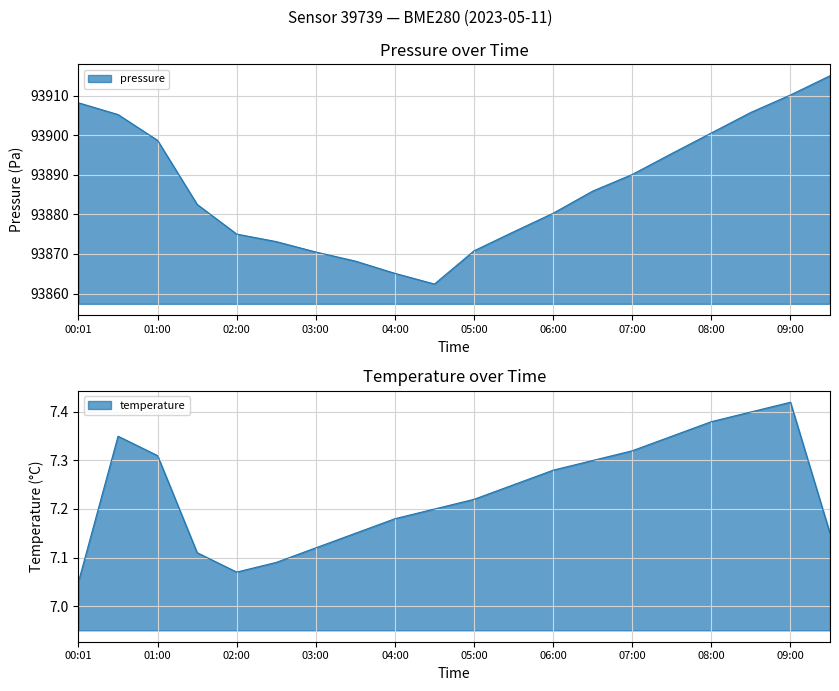

Which series has the largest total across all categories?

pressure